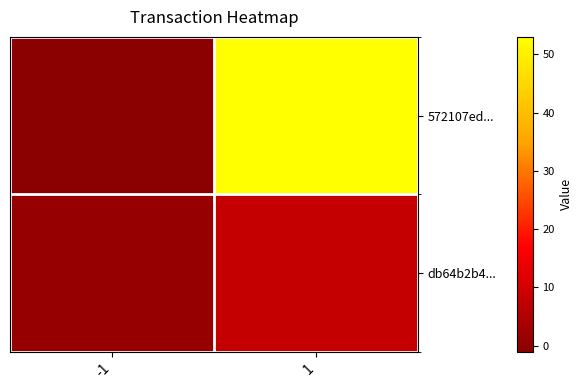

What is the maximum value shown in the chart?

53